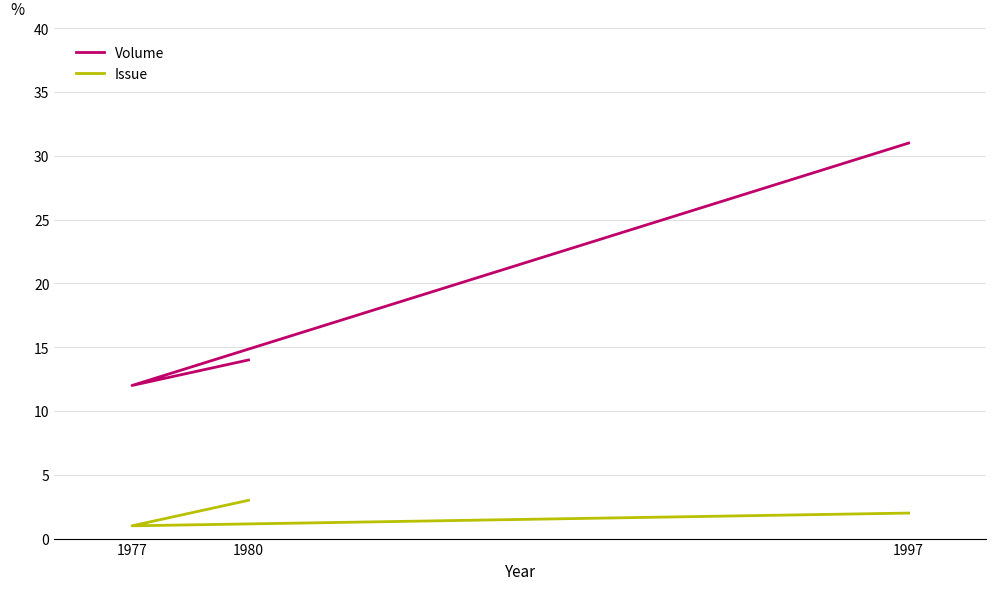

What position from the left is 1997?

3